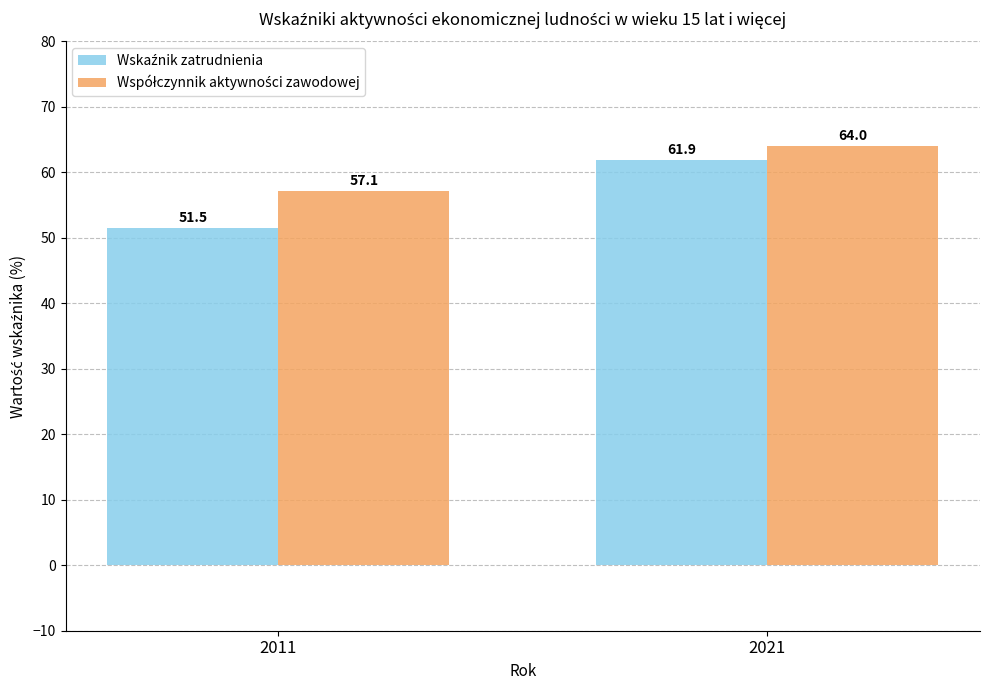

Which category has the highest value across all series?

2021